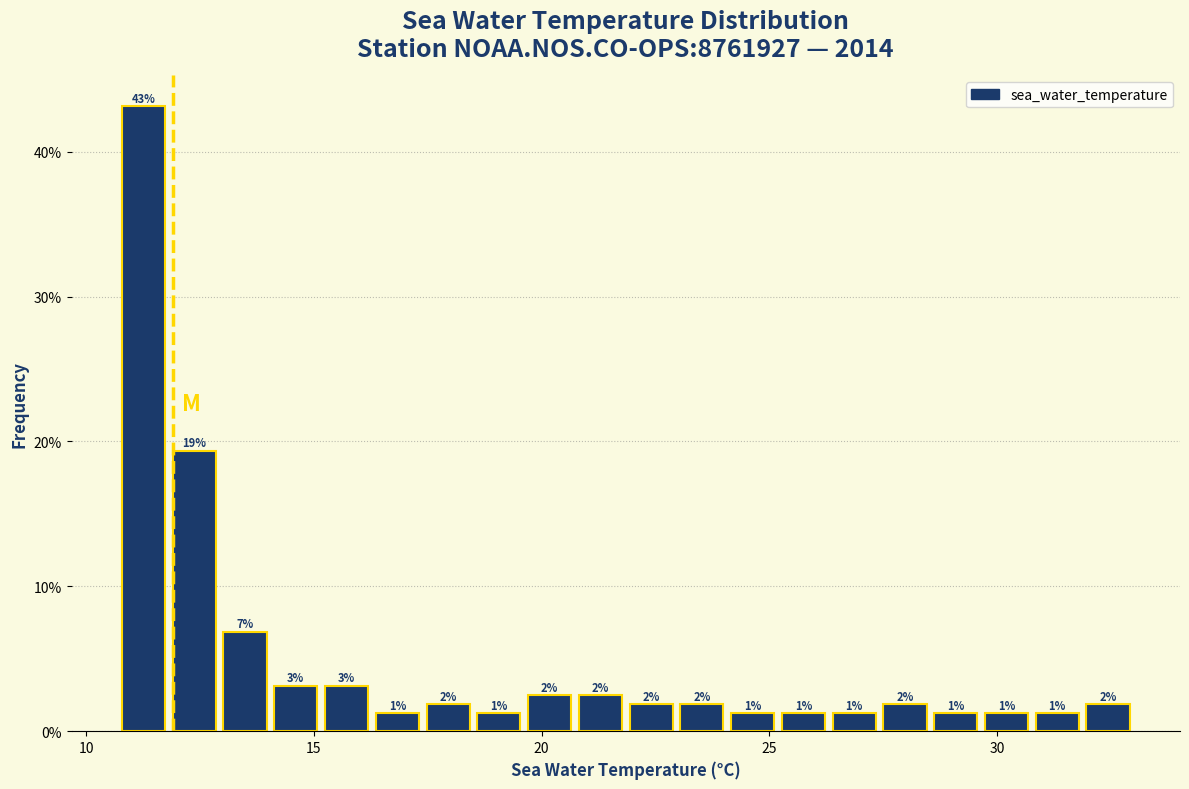

Around what value on the x-axis is the tallest bar? Give the approximate position of its centre, as read against the axis.

11.5